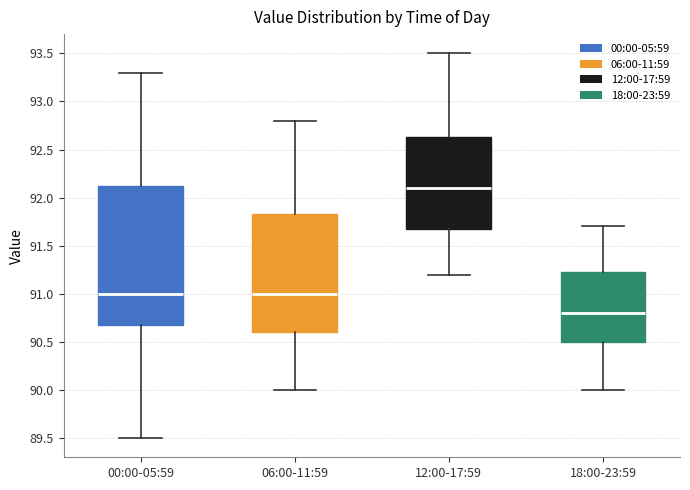

Reading left to right, transcribe this box plot: for each box, give where its median line is, the range the box spans, and where its two whiskers end, as read against the y-axis. The values are not printed on the chart, so give them approximately, as read against the axis.

00:00-05:59: median 91.00, box 90.70 to 92.15, whiskers 89.50 to 93.30
06:00-11:59: median 91.00, box 90.60 to 91.85, whiskers 90.00 to 92.80
12:00-17:59: median 92.10, box 91.70 to 92.65, whiskers 91.20 to 93.50
18:00-23:59: median 90.80, box 90.50 to 91.25, whiskers 90.00 to 91.70